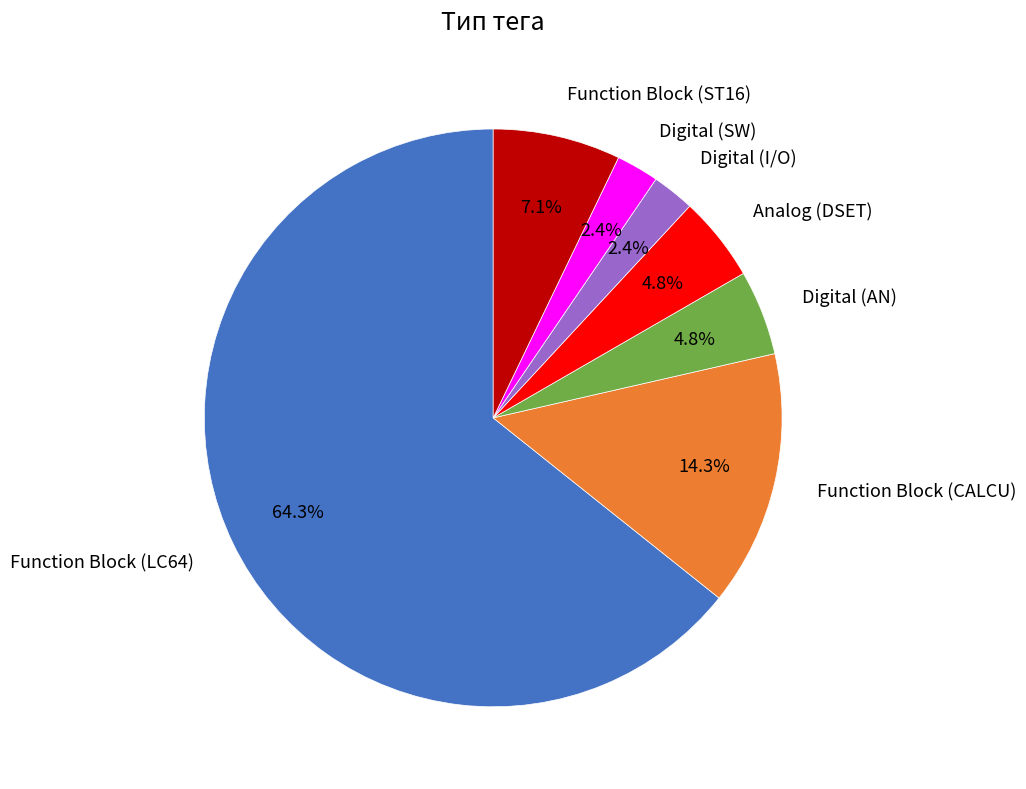

The Function Block (LC64) slice represents 75% of the pie. True or false?

False